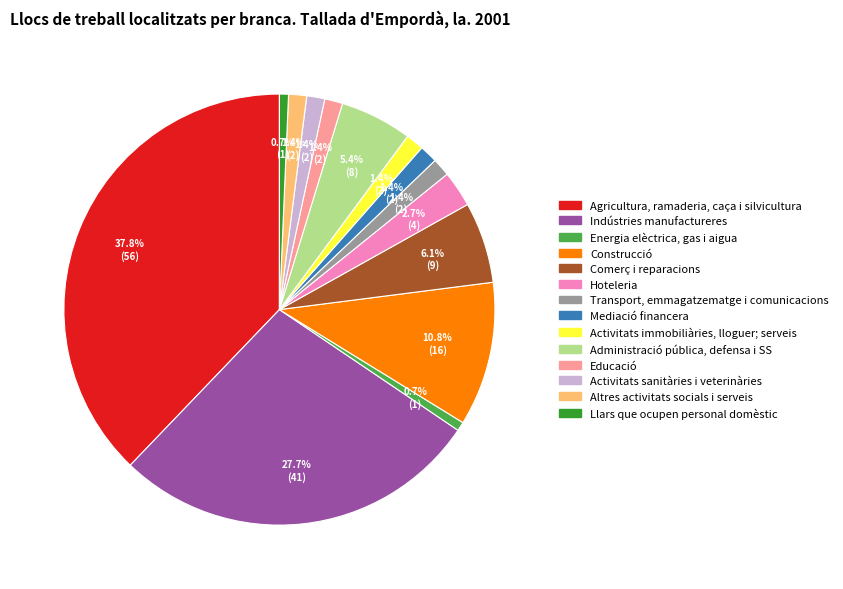

How much of the chart is everything except Hoteleria?

97.3%